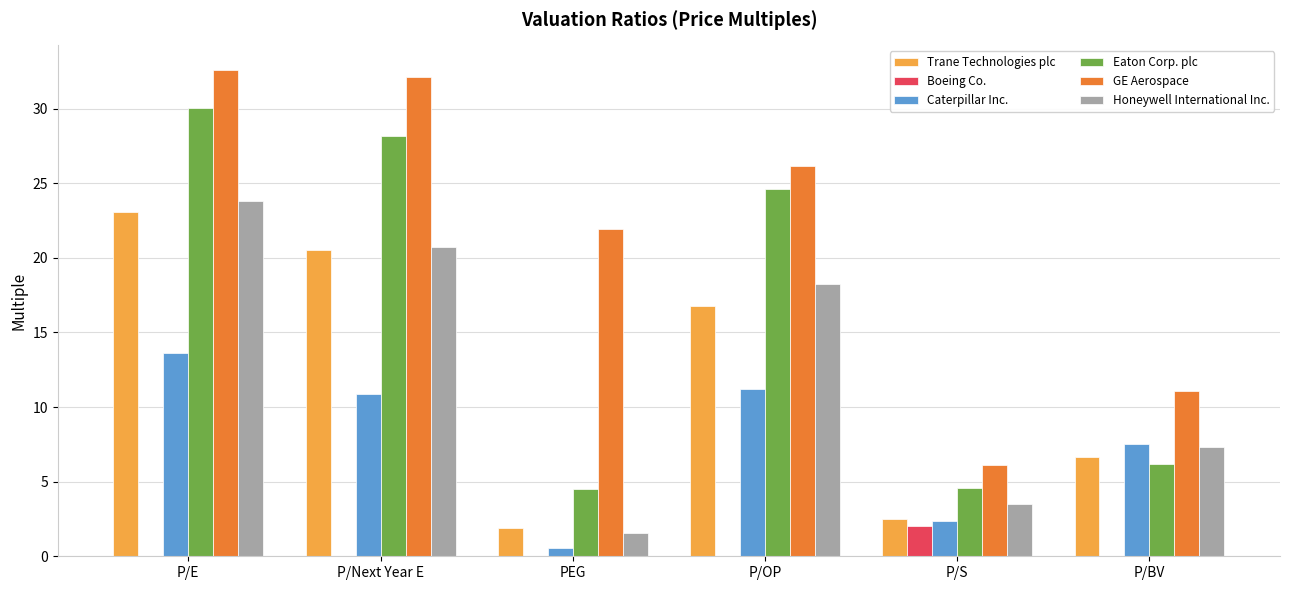

Count the number of categories in the chart.

6